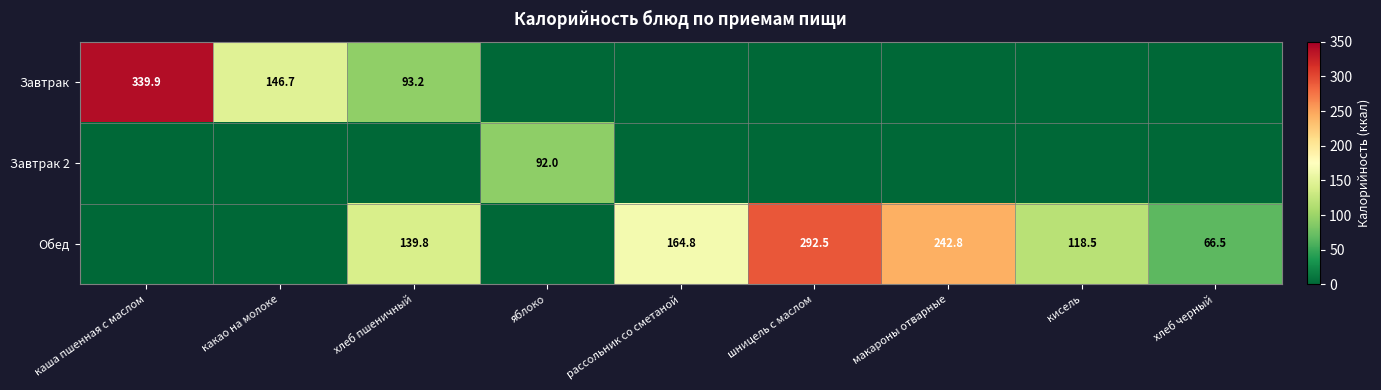

Which has a higher value, яблоко or хлеб черный?

яблоко